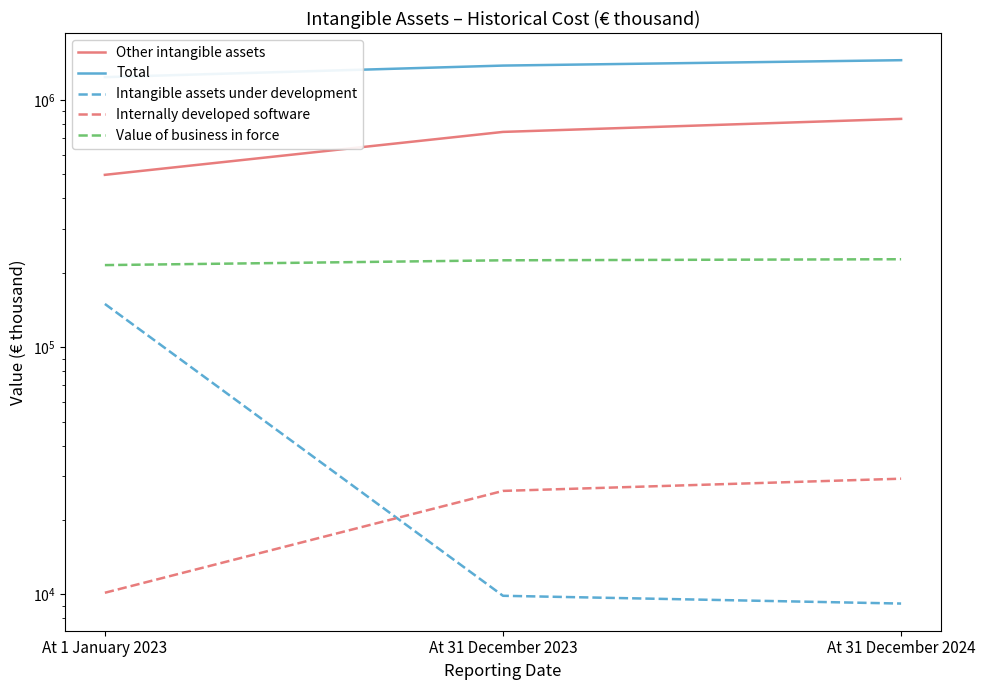

What is the highest value of the Intangible assets under development series?

149611